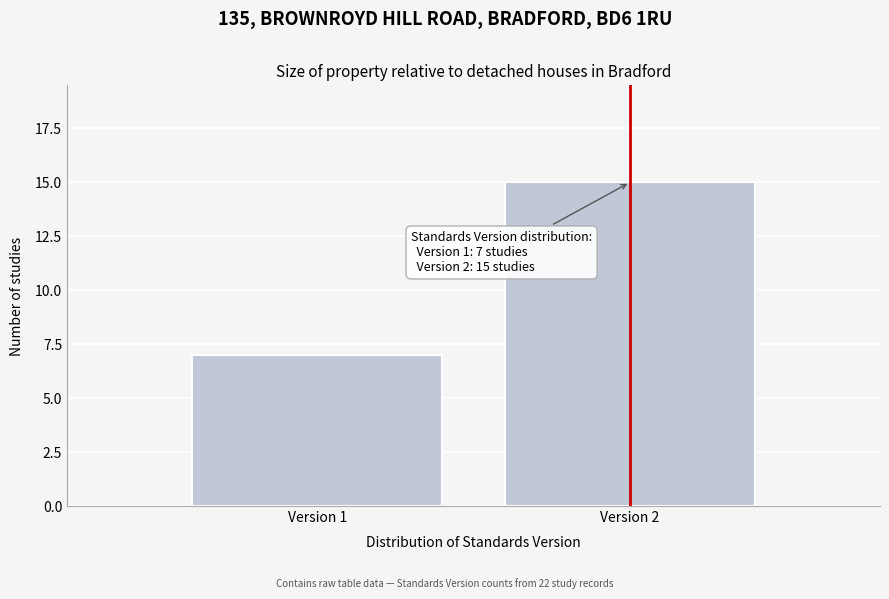

Reading left to right, transcribe all the data shown in this chart.

7	15